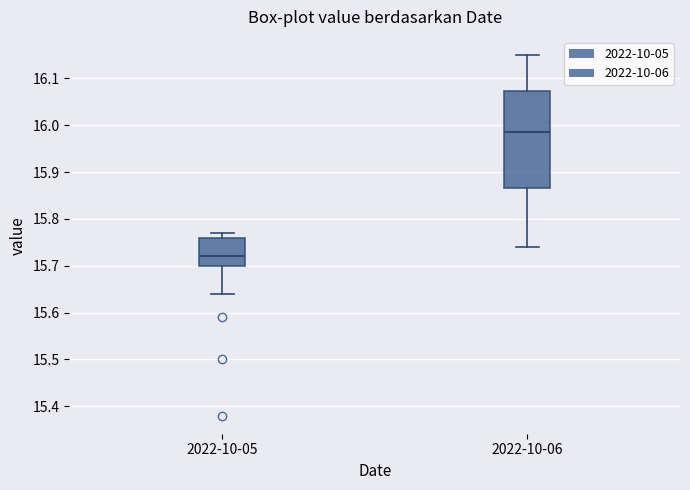

Which box is the tallest, from its lower edge to its upper edge?

2022-10-06